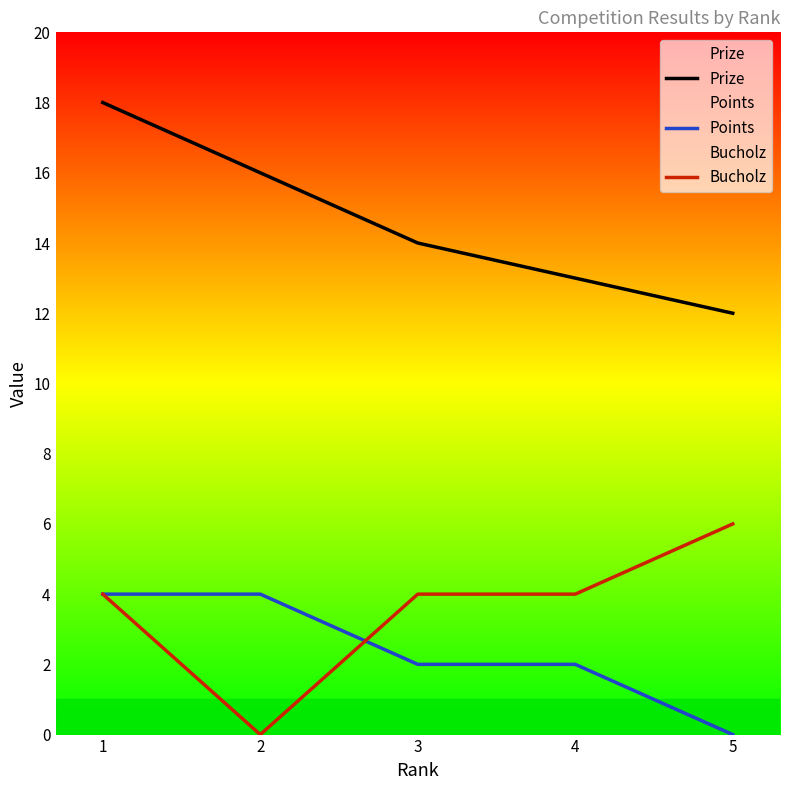

What is the total value across all series at 4?

19